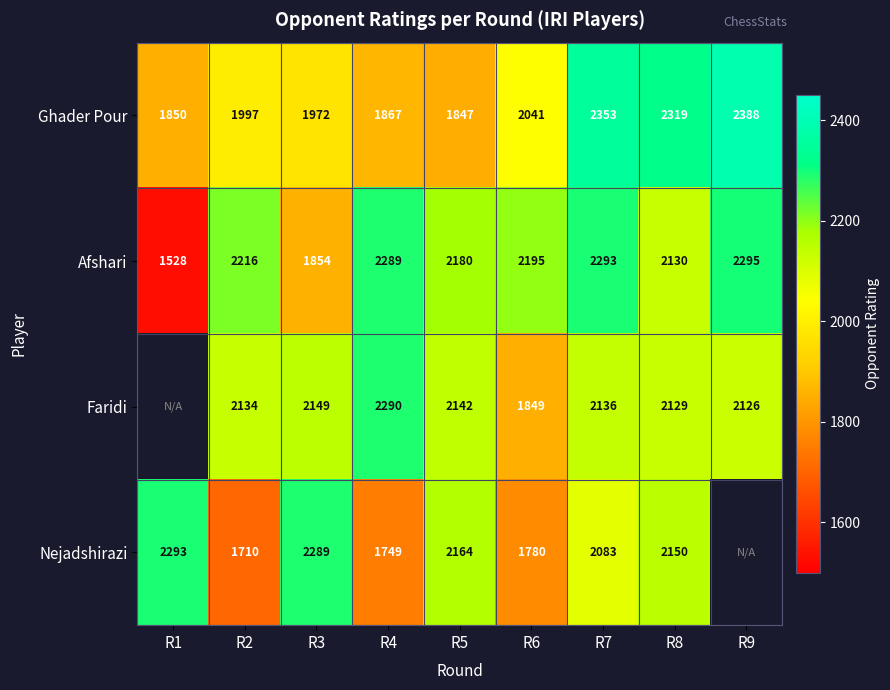

List the labels in order of Ghader Pour value, smallest first.

R5, R1, R4, R3, R2, R6, R8, R7, R9